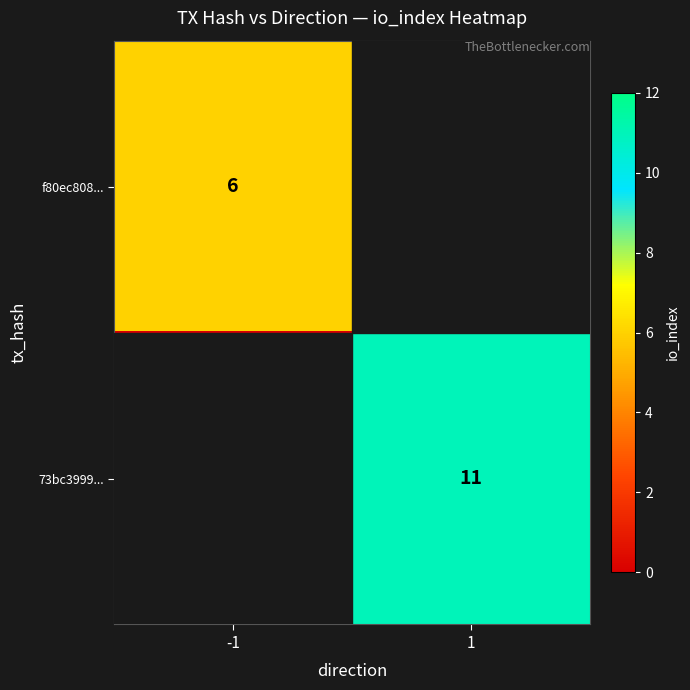

Is the value of f80ec808... at -1 greater than the value of 73bc3999... at 1?

No